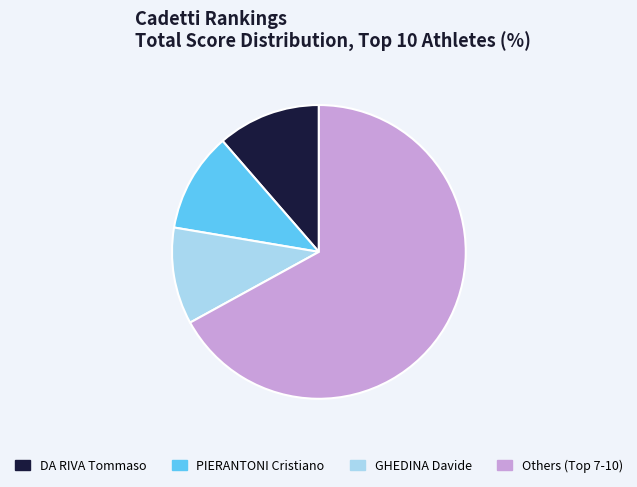

Is PIERANTONI Cristiano the majority of the pie?

No